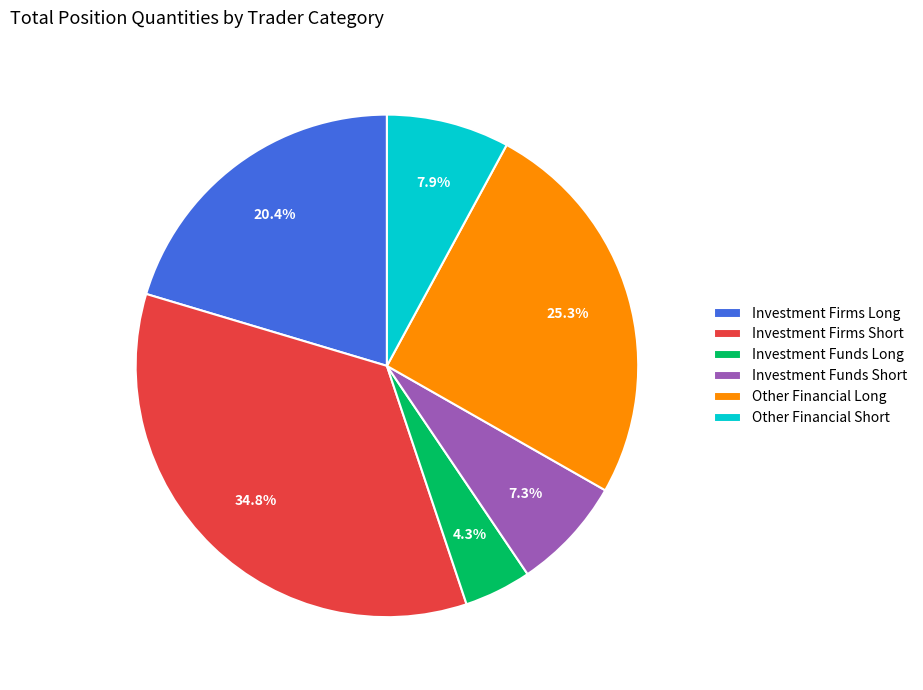

Count the number of slices in the pie.

6